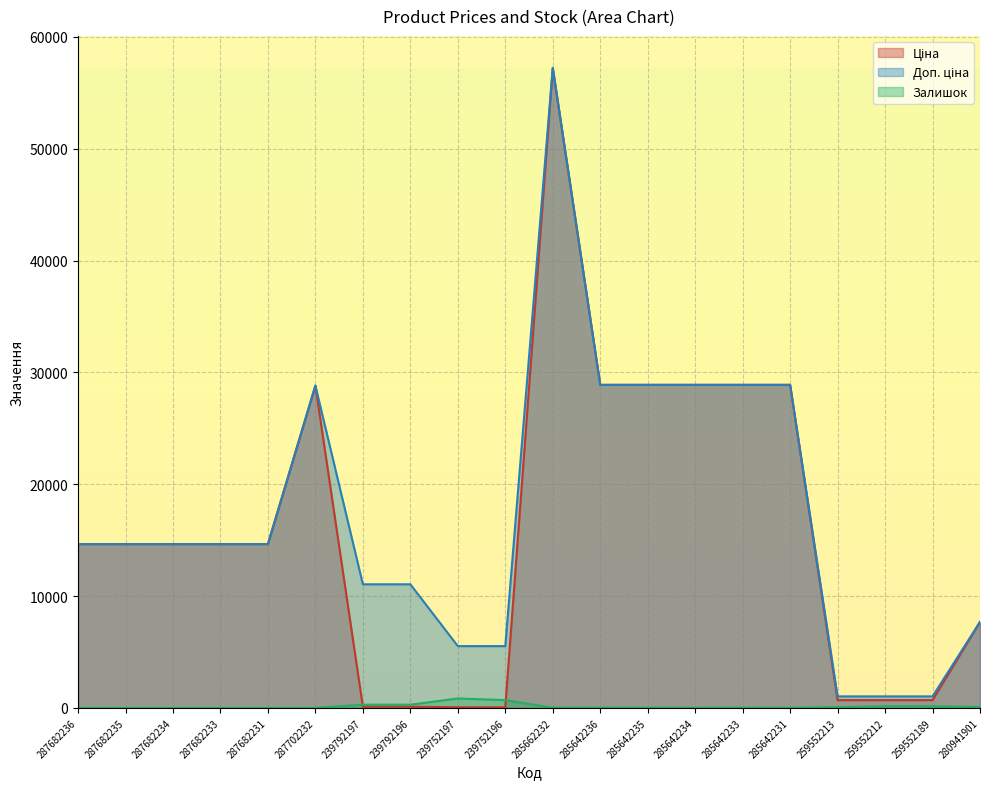

At how many categories does at least one series exceed 20967?

7